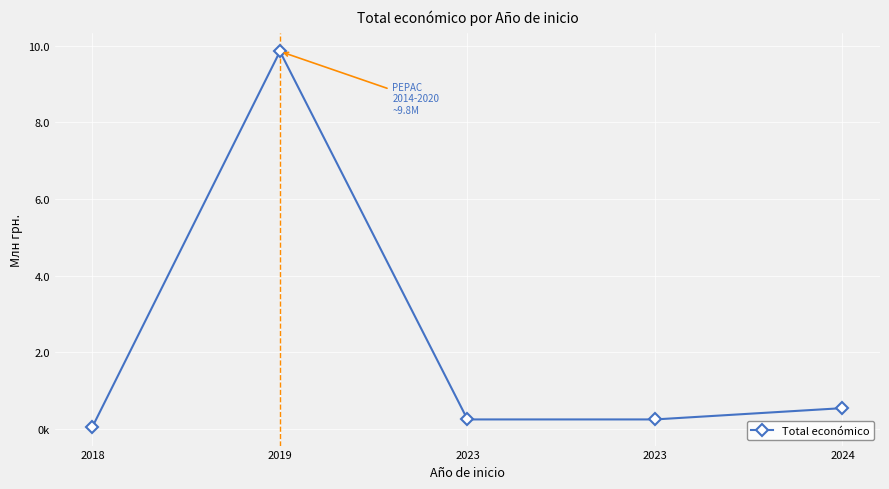

Reading right to left, extract all data points from this chart.

2024=544746	2023=250000	2023=250000	2019=9847932	2018=57500